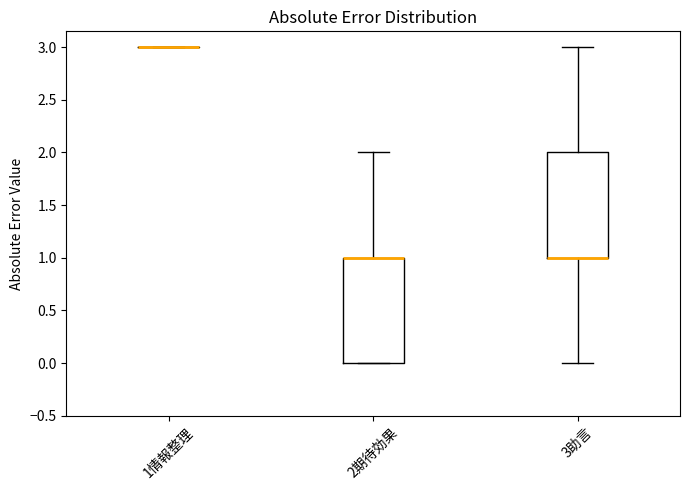

Reading left to right, transcribe this box plot: for each box, give where its median line is, the range the box spans, and where its two whiskers end, as read against the y-axis. The values are not printed on the chart, so give them approximately, as read against the axis.

1情報整理: box collapsed to a line at 3, whiskers 3 to 3
2期待効果: median 1 (drawn on the box's upper edge), box 0 to 1, whiskers 0 to 2
3助言: median 1 (drawn on the box's lower edge), box 1 to 2, whiskers 0 to 3